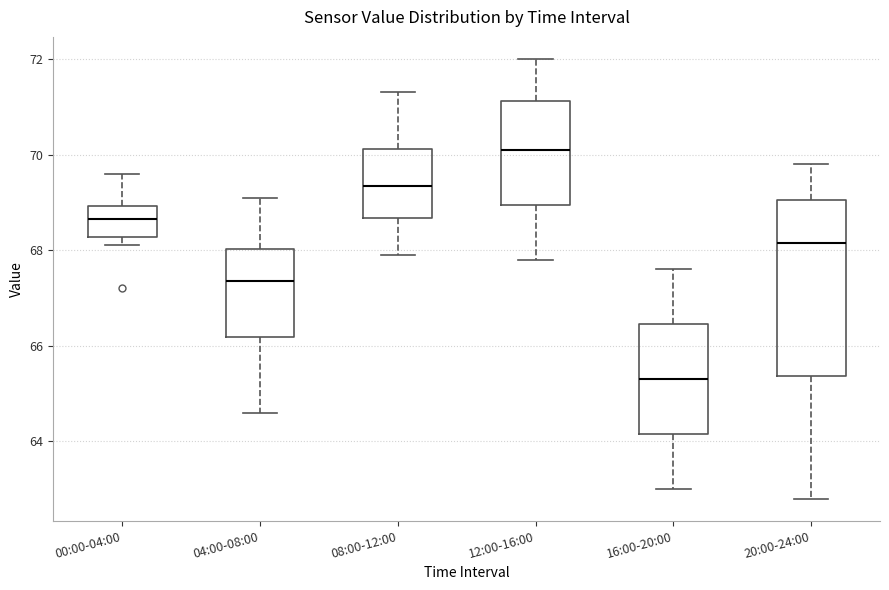

Which box's median line is the lowest?

16:00-20:00